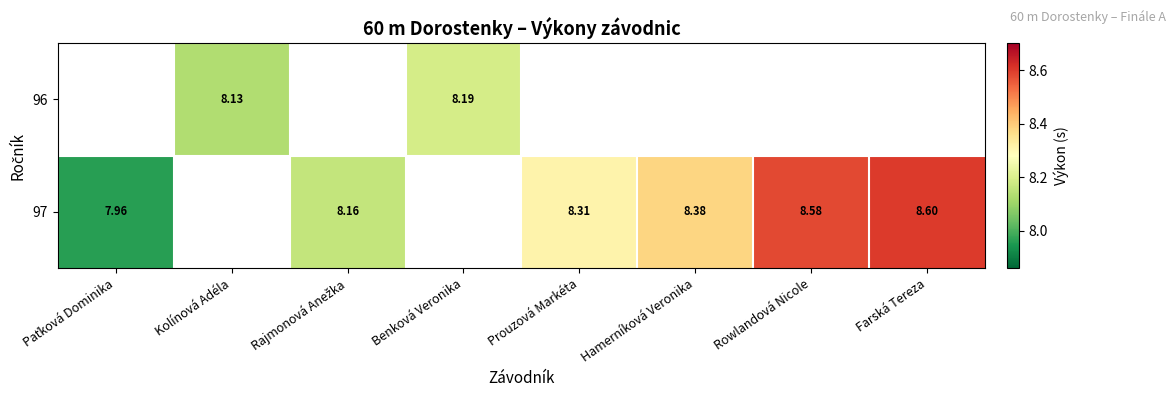

Count the number of data series in this chart.

2